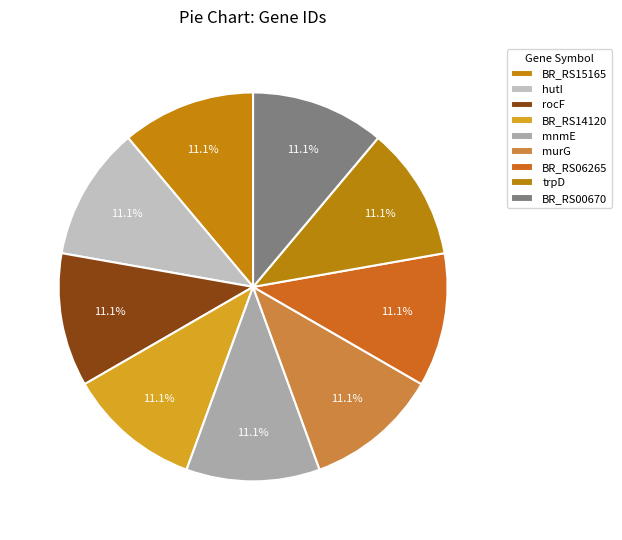

Combined, what portion of the pie is trpD and hutI?

22.2%